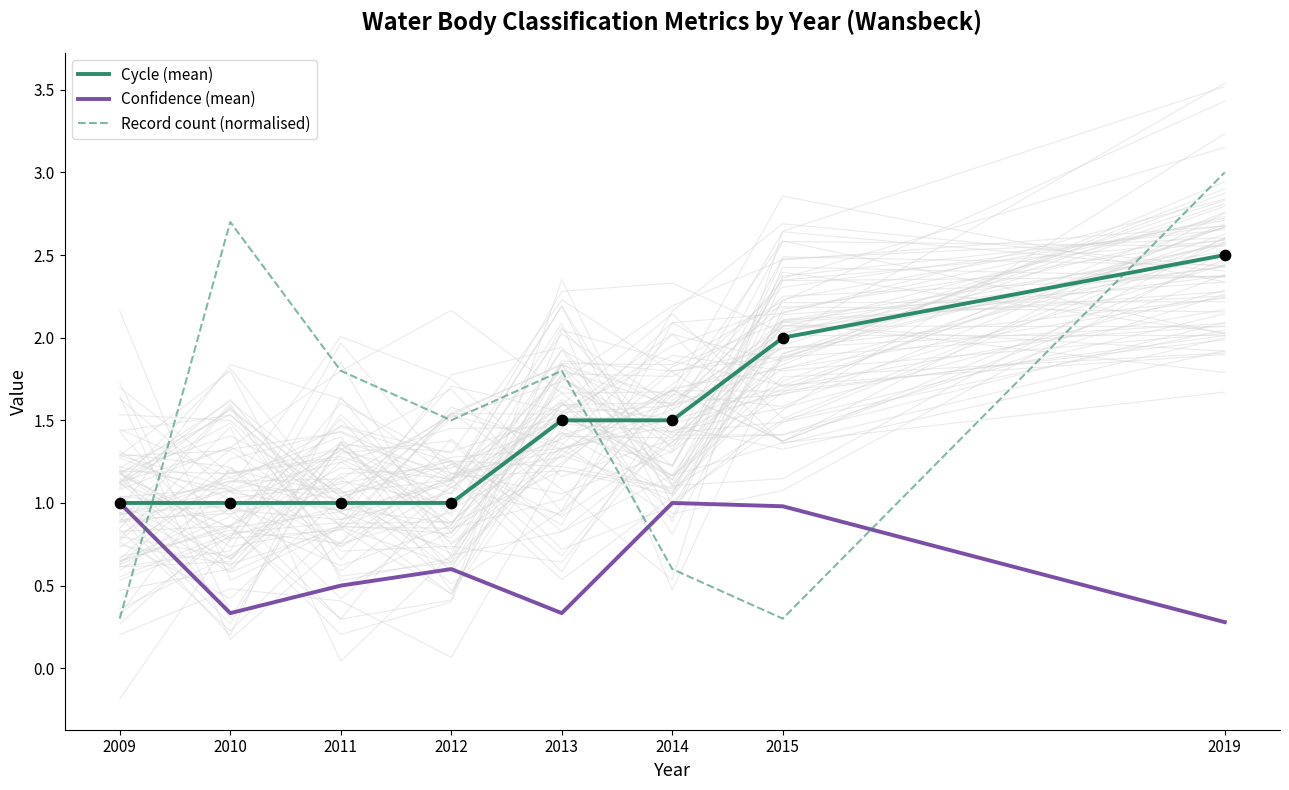

At how many categories does at least one series exceed 1?

7